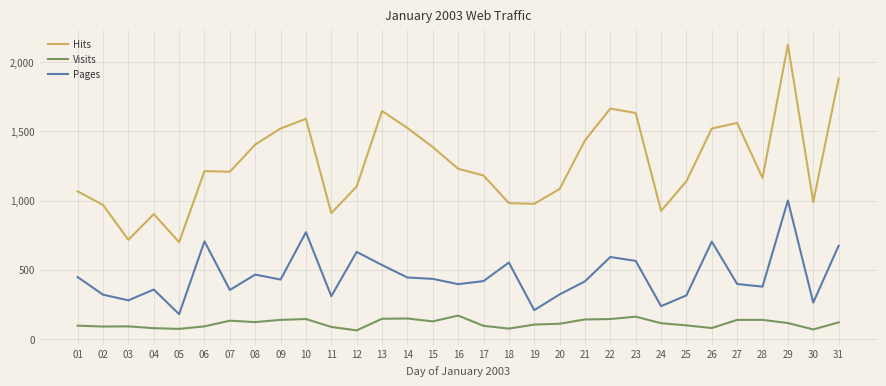

Which series has the widest spread of values?

Hits